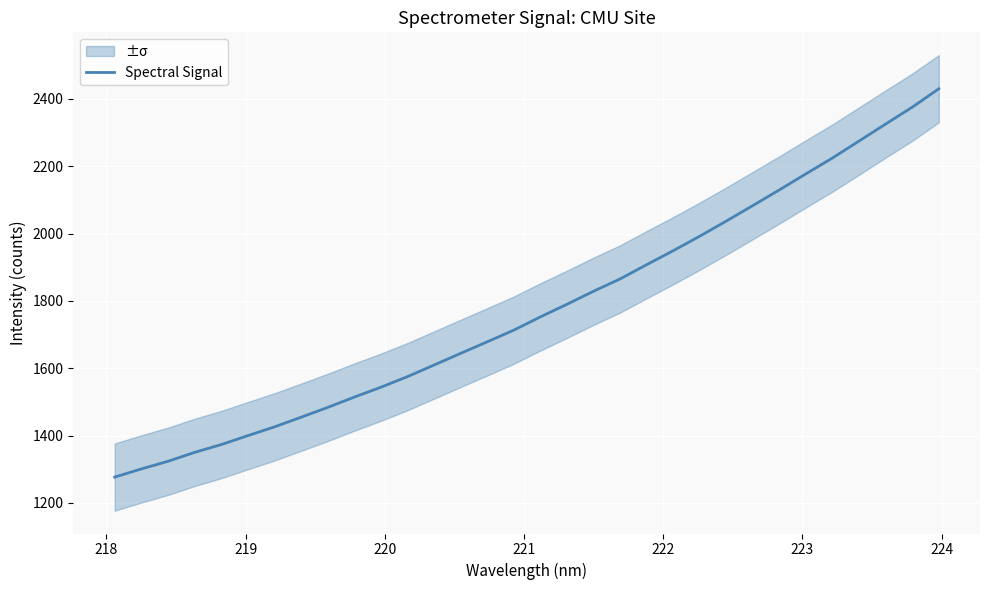

What is the minimum value for Spectral Signal?

1276.6